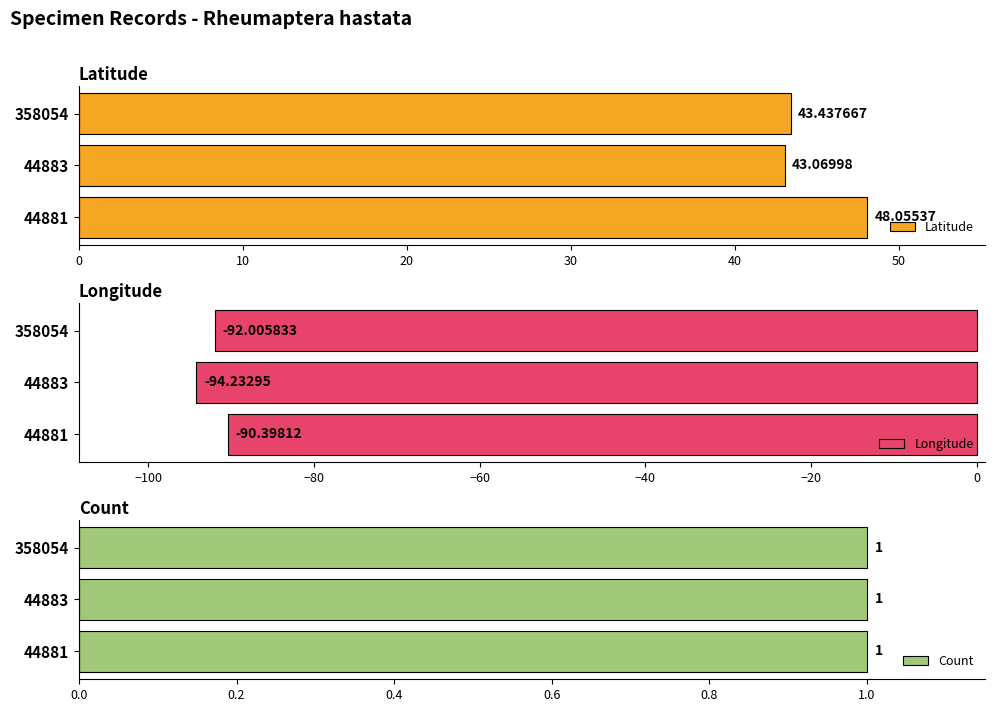

List the series in order of their overall mean, highest first.

Latitude, Count, Longitude